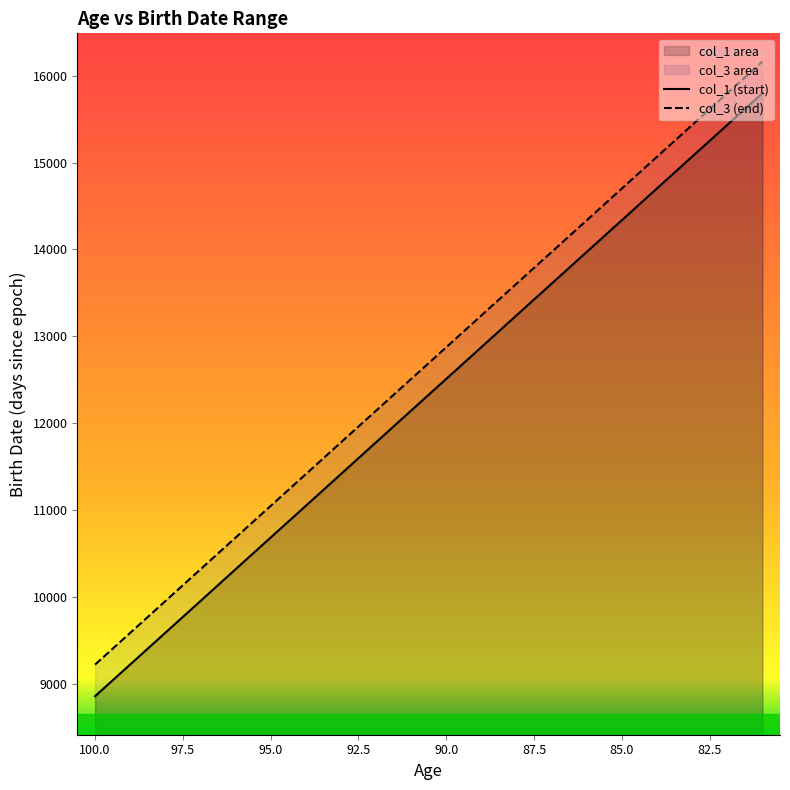

Where is col_1 nearest to the value 12328?

91